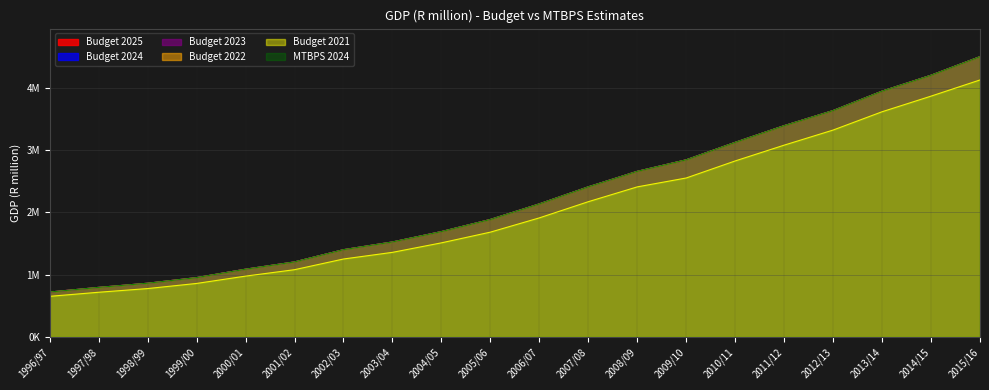

Which has a higher value, 2009/10 or 2005/06?

2009/10